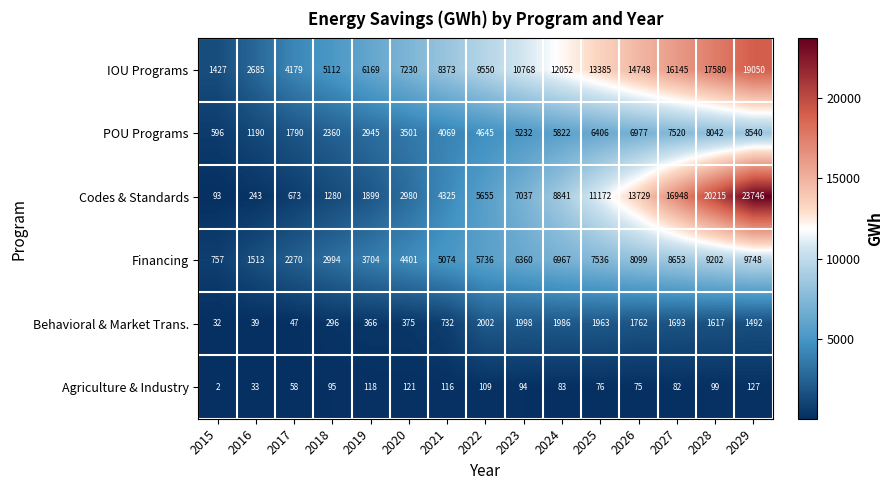

The value of Agriculture & Industry at 2025 is 76. True or false?

True